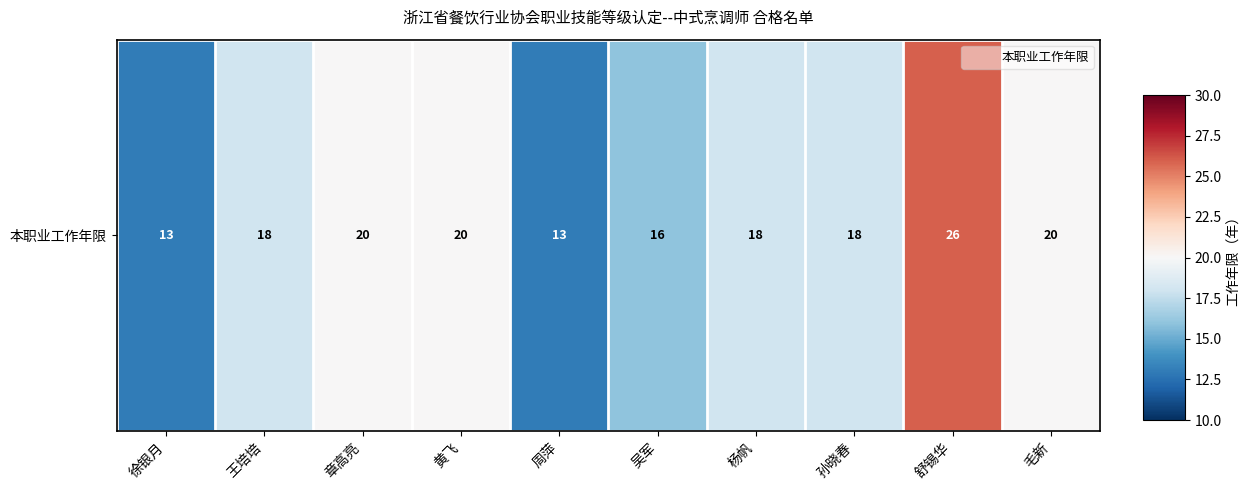

What is the sum of the values at 黄飞 and 王培培?

38